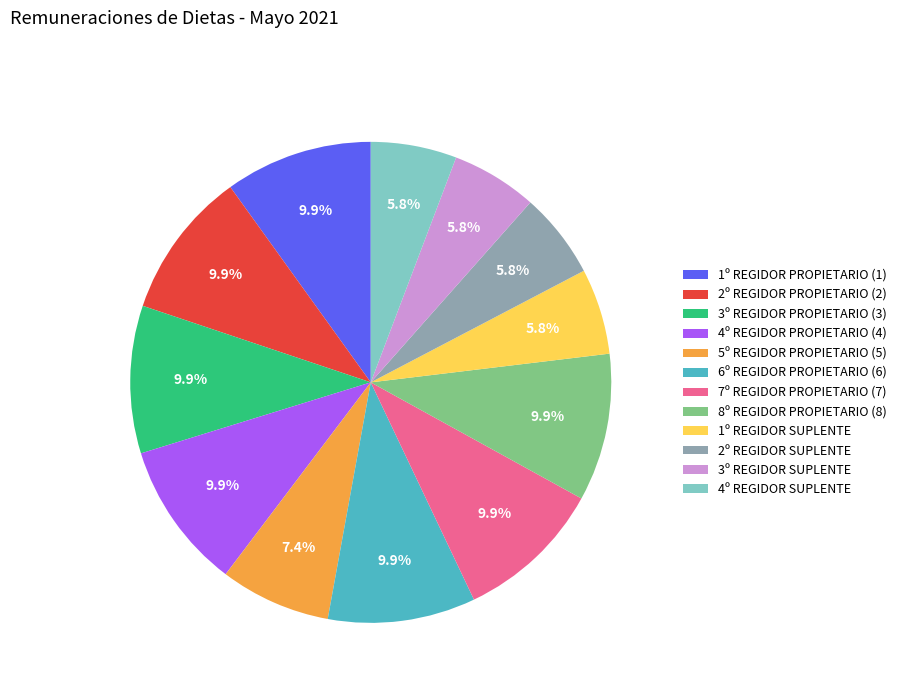

The 4º REGIDOR SUPLENTE slice represents 6% of the pie. True or false?

True